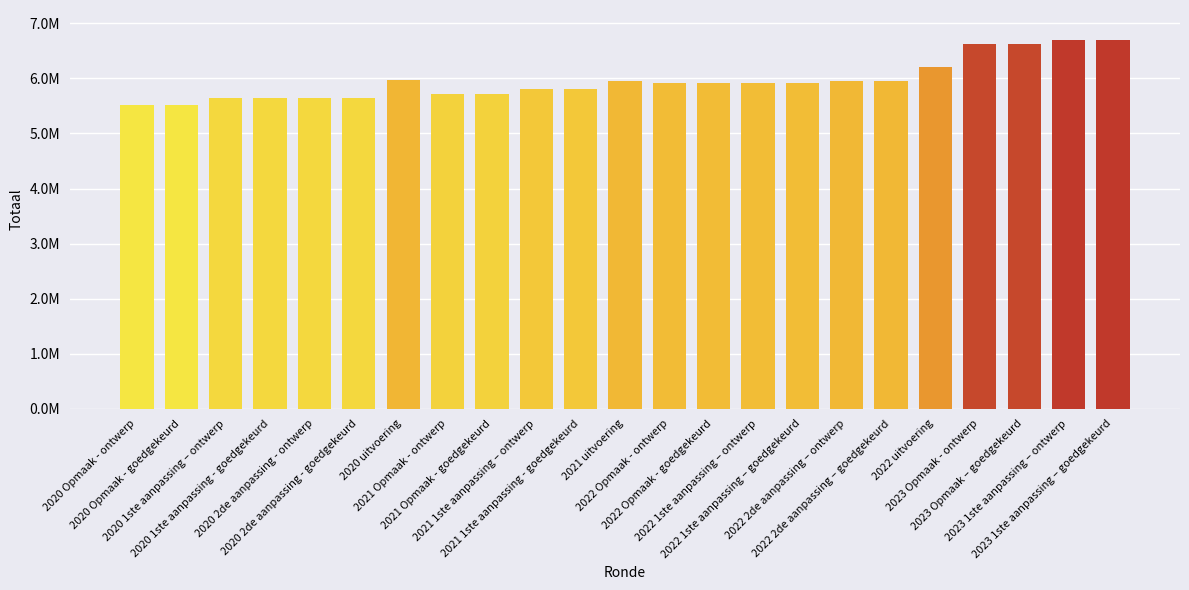

What is the difference between the maximum and minimum values?

1191909